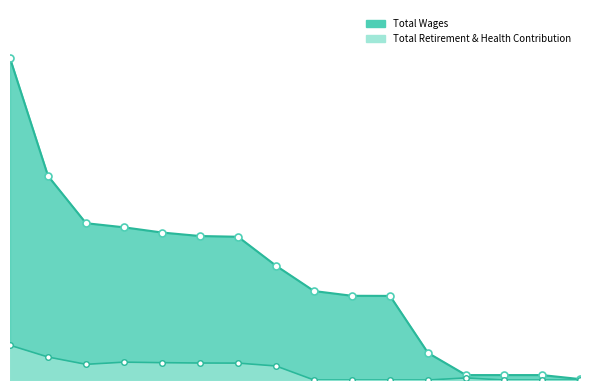

How many values in Total Retirement & Health Contribution are above zero?

9